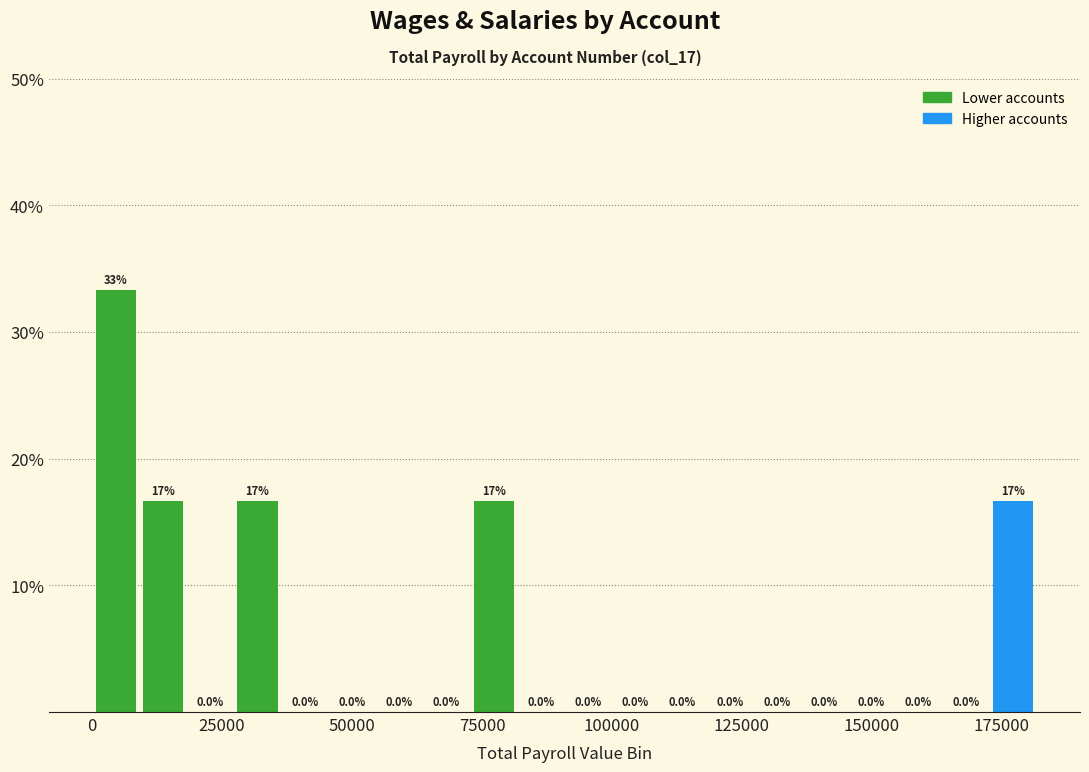

Around what value on the x-axis is the tallest bar? Give the approximate position of its centre, as read against the axis.

5000